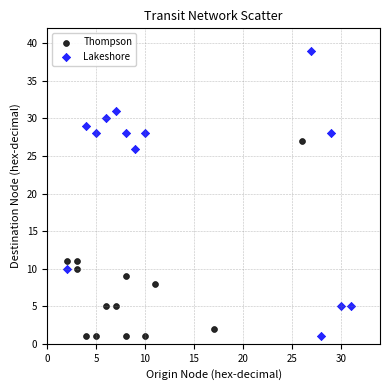

Which series has the largest Y range (max minus min)?

Lakeshore